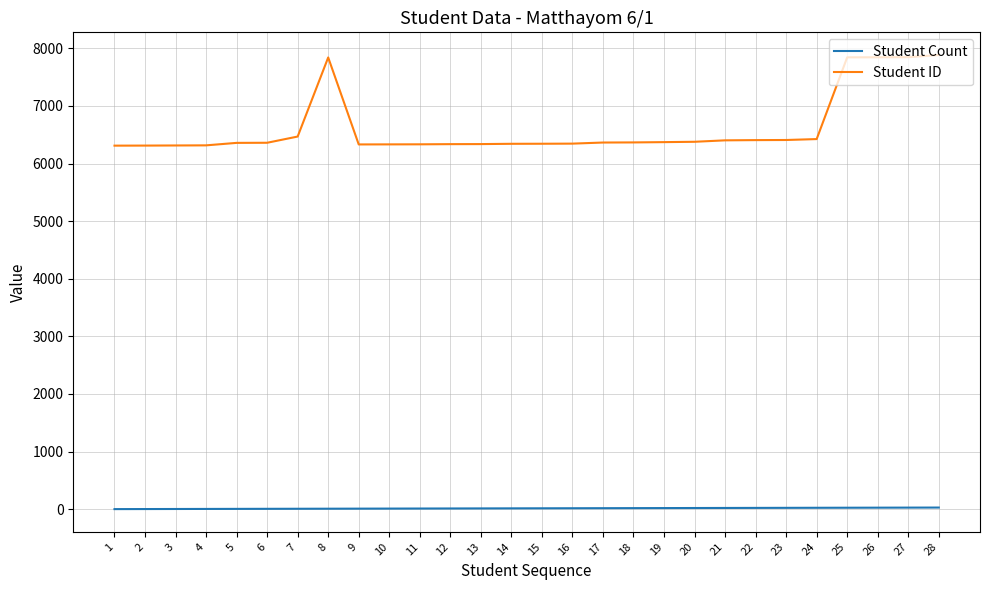

True or false: Student Count and Student ID intersect in this chart.

False